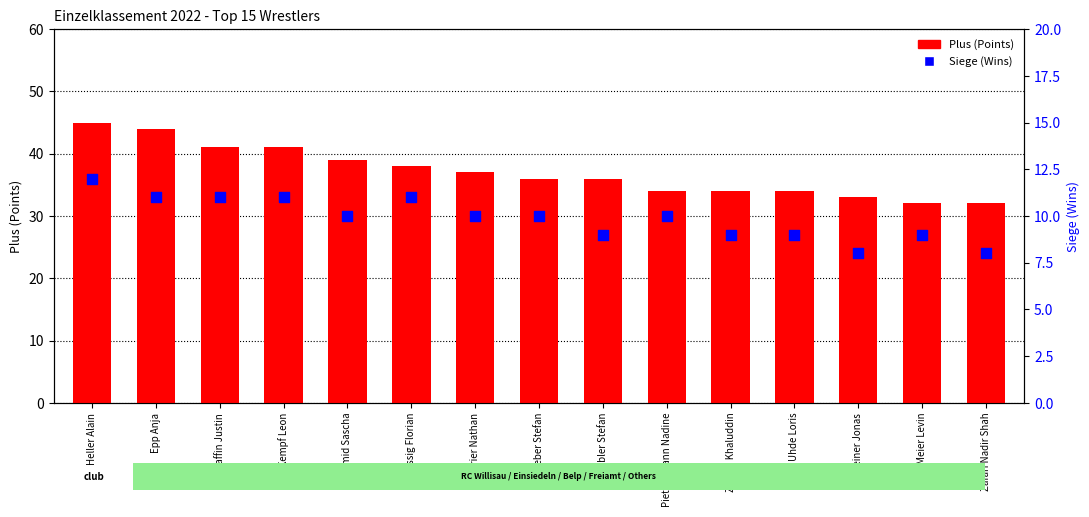

Which series has the largest total across all categories?

Plus (Points)